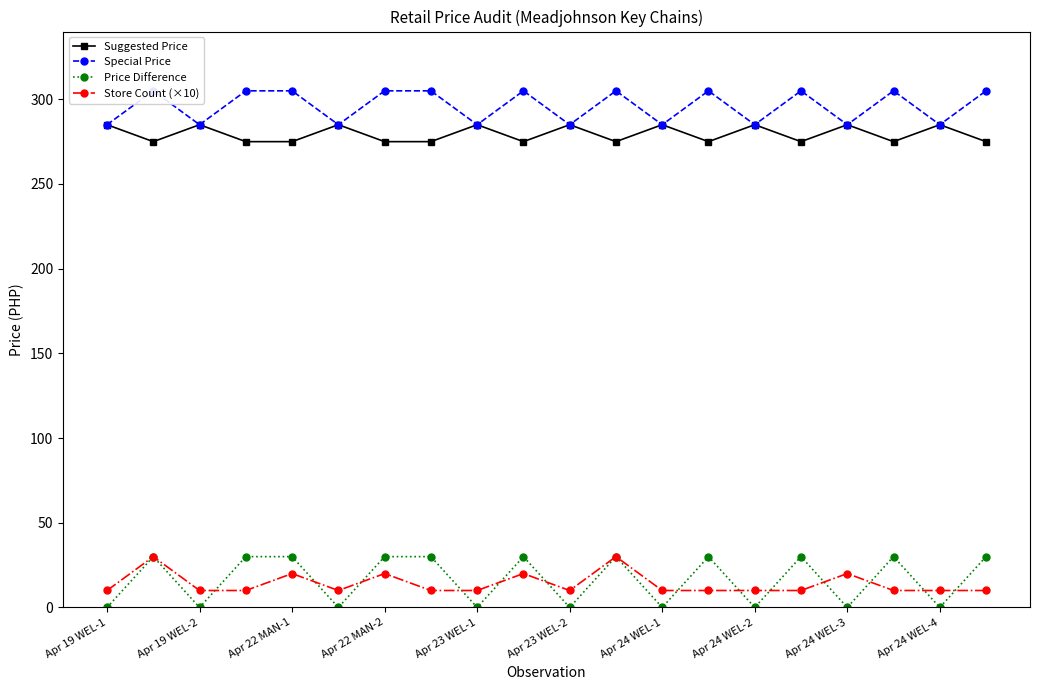

How many interior local valleys does the Price Difference series have?

8